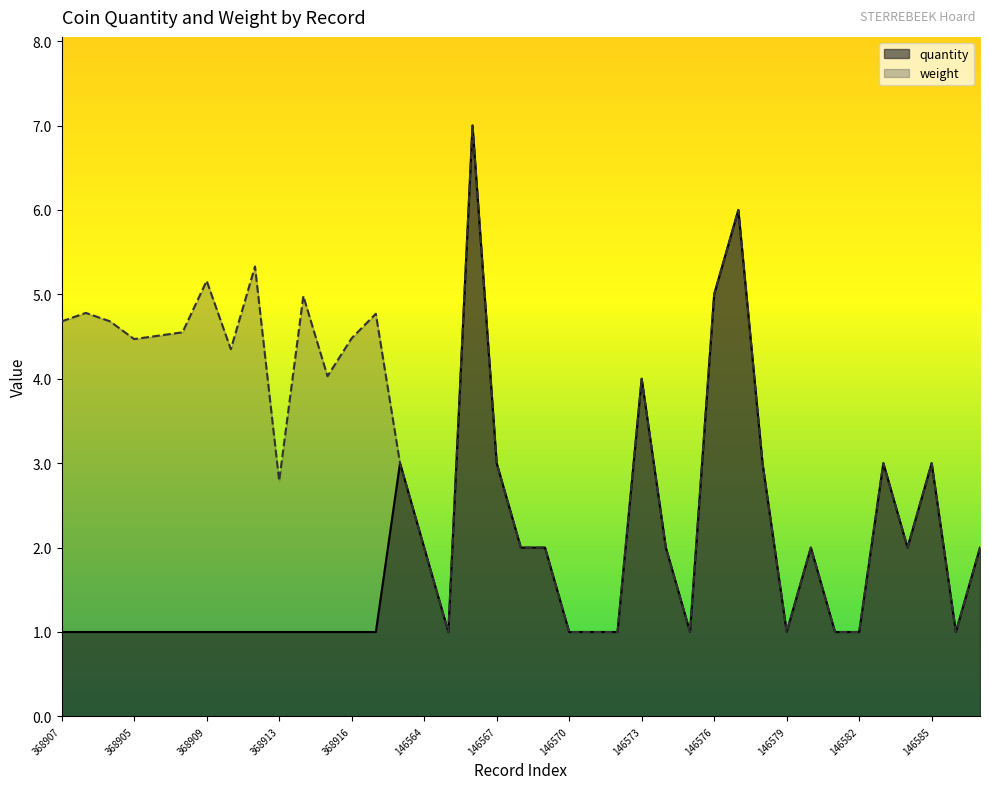

Which series has the largest range (max minus min)?

quantity